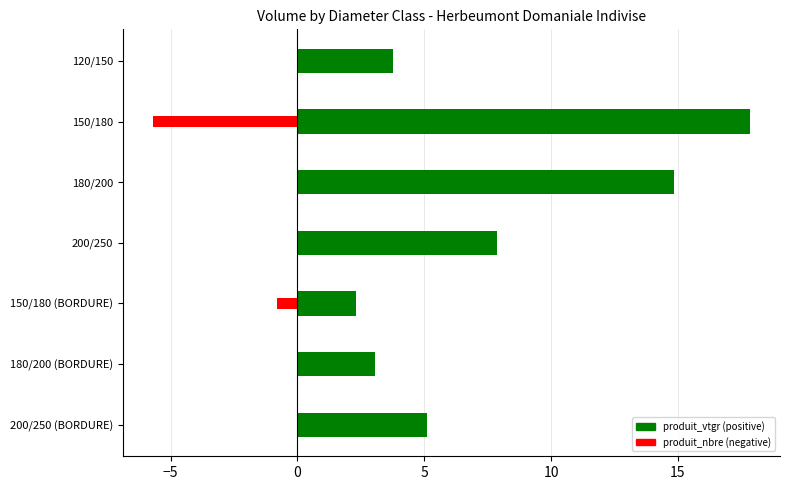

What is the difference between the maximum and minimum values in the produit_vtgr series?

15.5